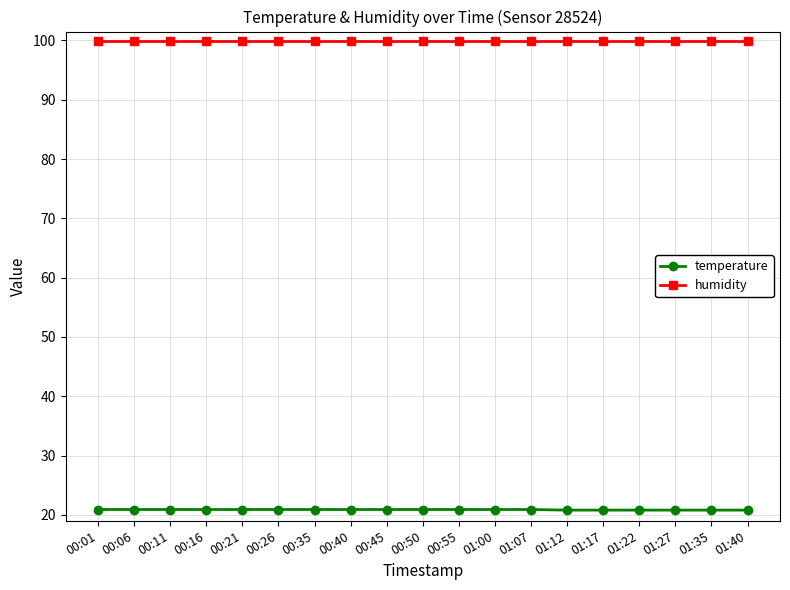

True or false: humidity and temperature cross at least once.

False